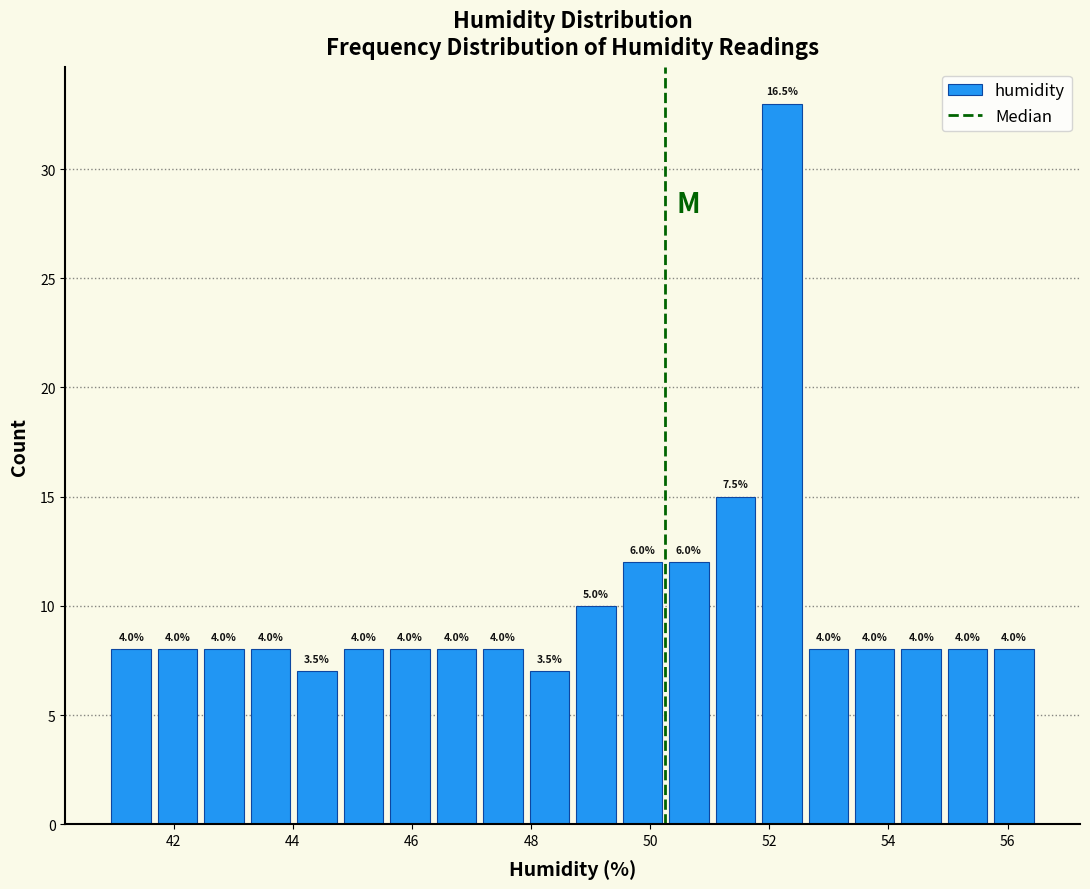

Read against the x-axis, roughly where is the centre of the tallest bar?

52.2